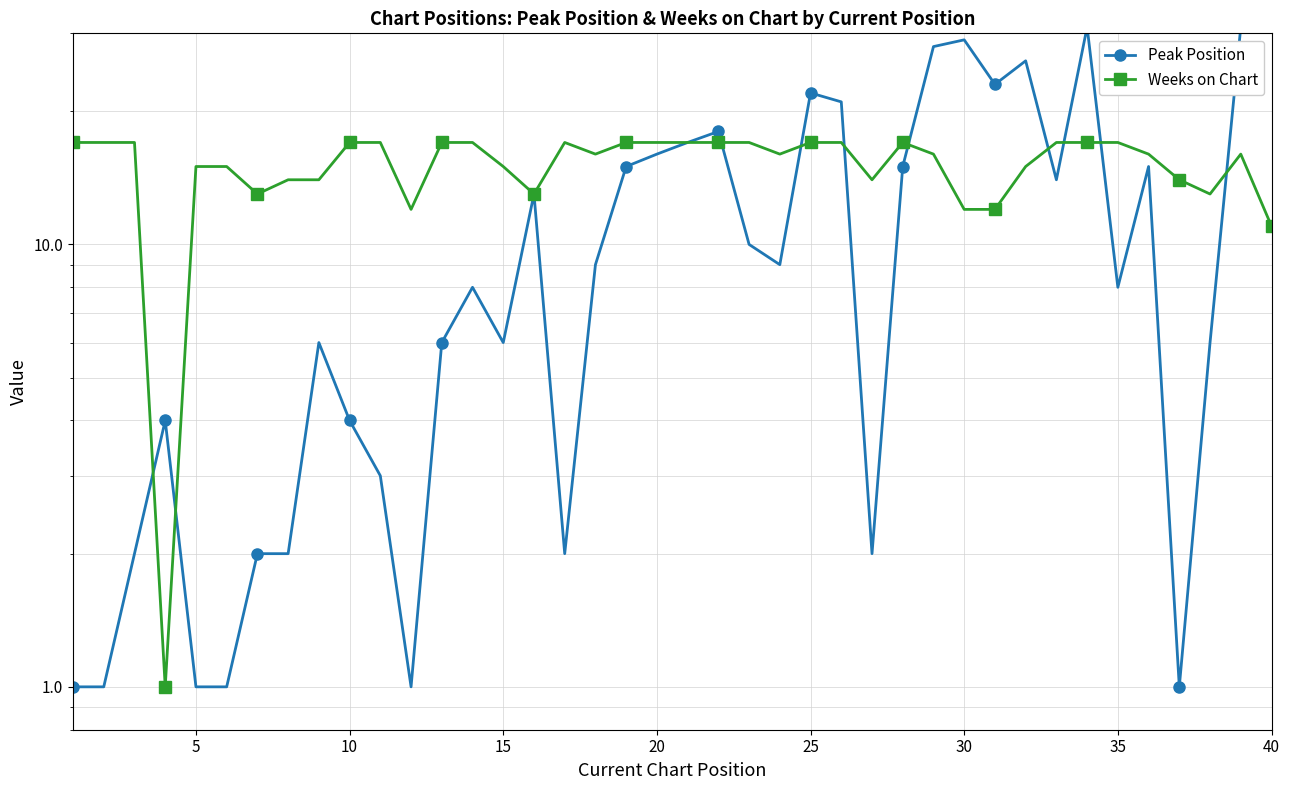

What is the average value of the Peak Position series?

12